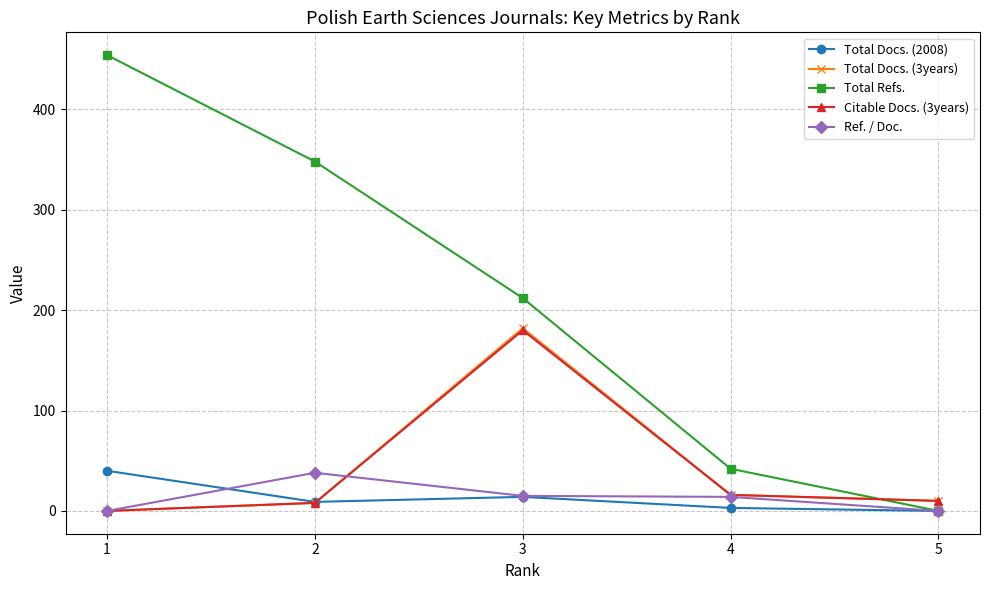

In Total Docs. (2008), how many points are higher than both neighbors (excluding endpoints)?

1